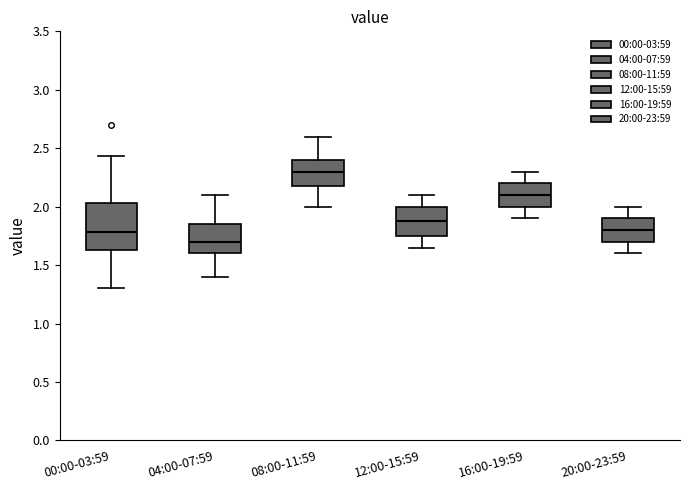

Reading left to right, read every box against the y-axis: the position of its median line, the range the box covers, and the ends of its whiskers. The values are not printed on the chart, so give them approximately, as read against the axis.

00:00-03:59: median 1.80, box 1.65 to 2.05, whiskers 1.30 to 2.45
04:00-07:59: median 1.70, box 1.60 to 1.85, whiskers 1.40 to 2.10
08:00-11:59: median 2.30, box 2.20 to 2.40, whiskers 2.00 to 2.60
12:00-15:59: median 1.90, box 1.75 to 2.00, whiskers 1.65 to 2.10
16:00-19:59: median 2.10, box 2.00 to 2.20, whiskers 1.90 to 2.30
20:00-23:59: median 1.80, box 1.70 to 1.90, whiskers 1.60 to 2.00